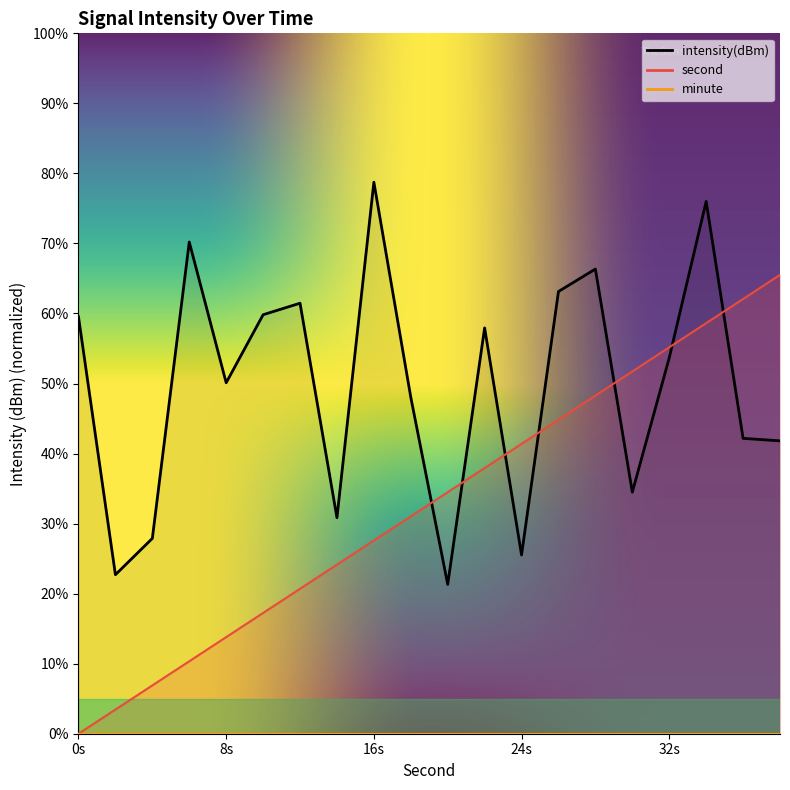

What is the difference between the maximum and second lowest values in the second series?

62.1